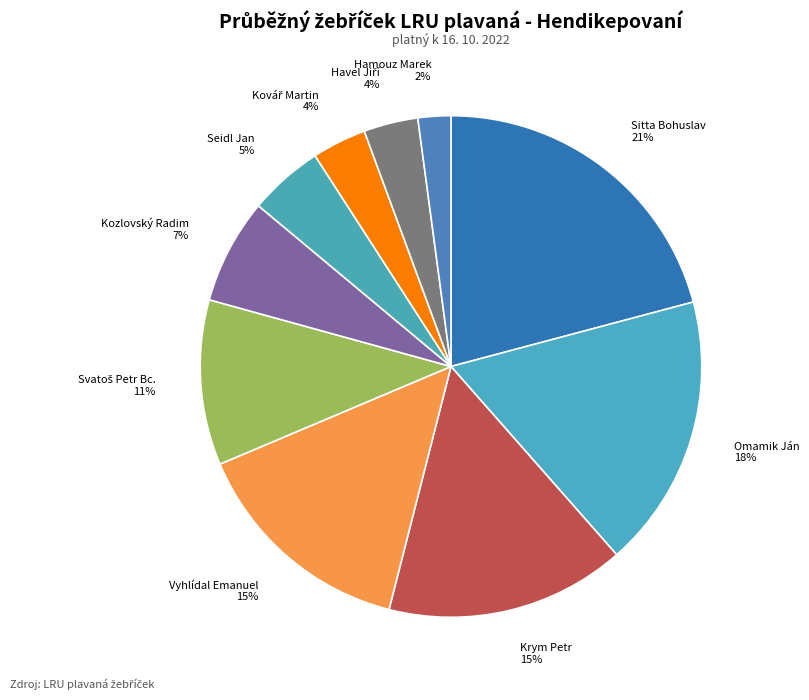

Is it true that Omamik Ján is 11% of the pie?

False